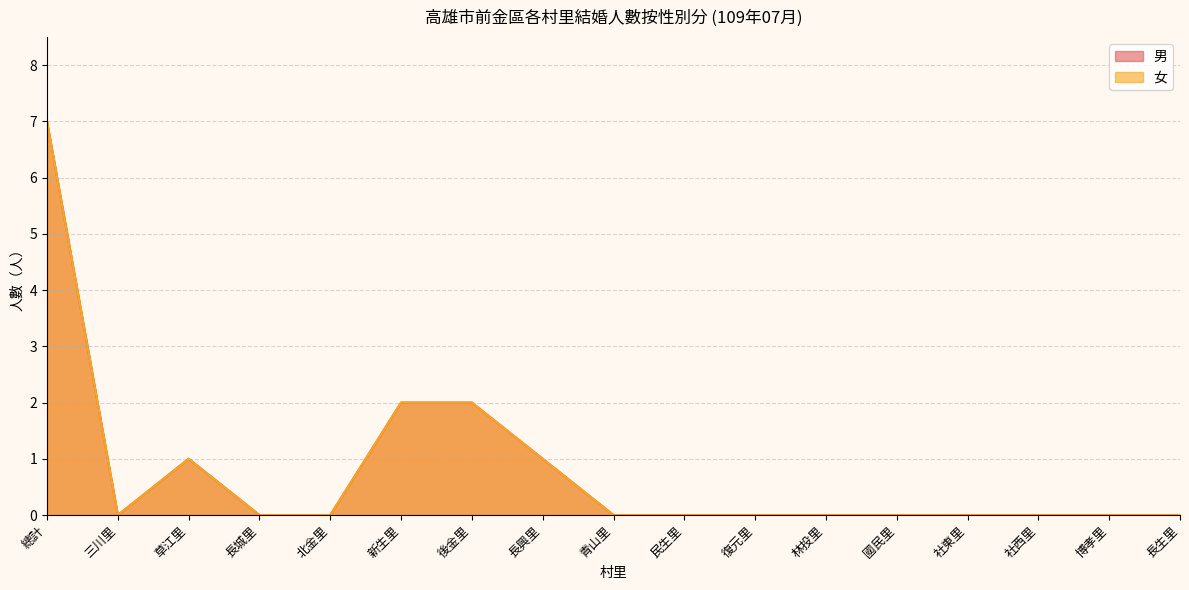

What is the label of the 3rd point from the left?

草江里